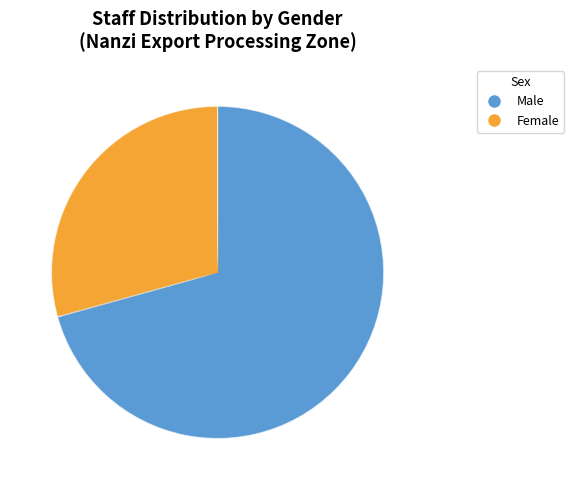

Does any single category account for the majority?

No